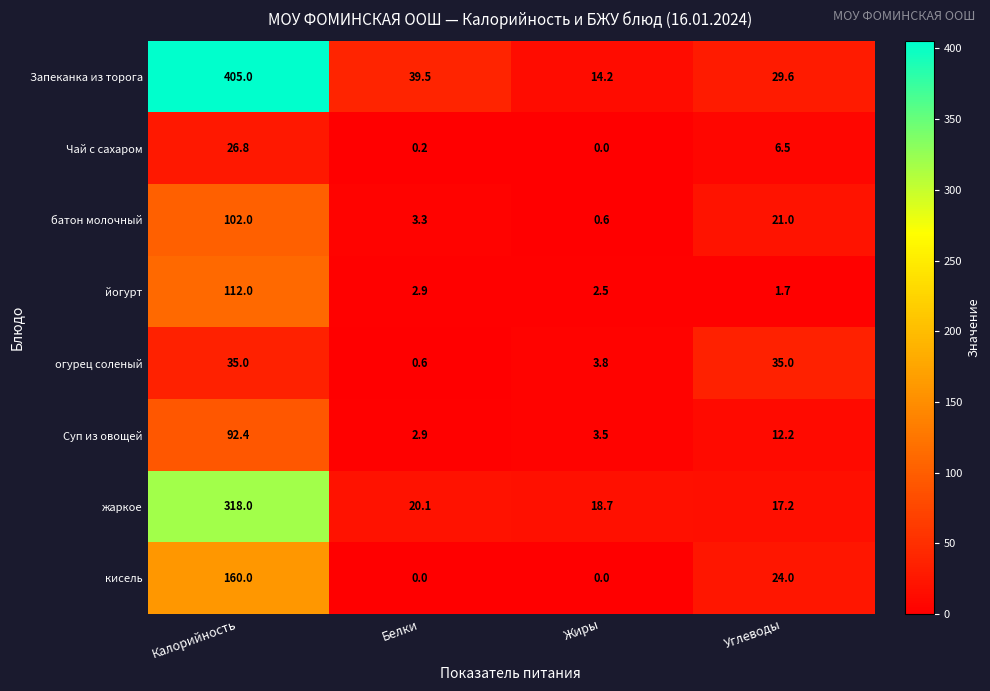

Rank the categories by Чай с сахаром value from highest to lowest.

Калорийность, Углеводы, Белки, Жиры